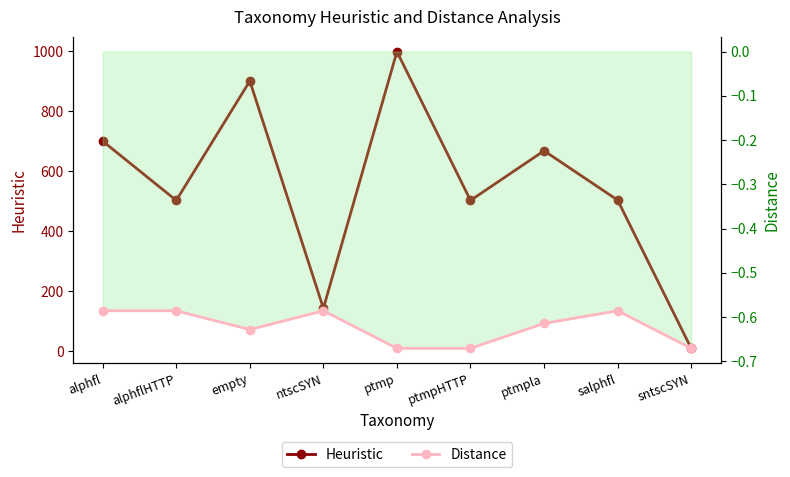

The value of Heuristic at alphflHTTP is 503.0. True or false?

True